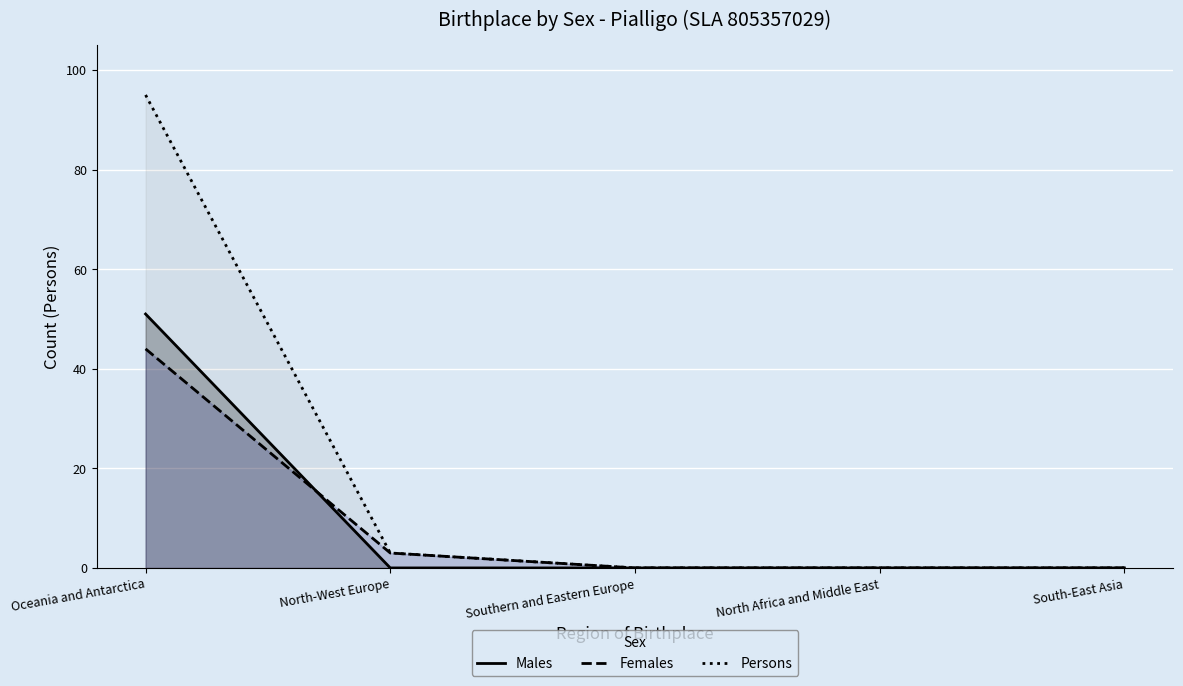

How many positive values does the Males series have?

1